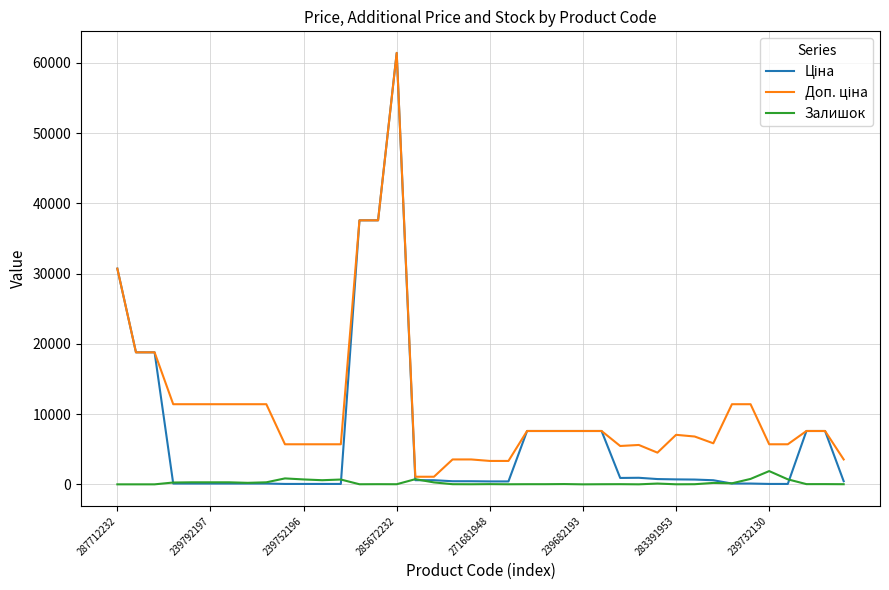

Does the chart have visible grid lines?

Yes